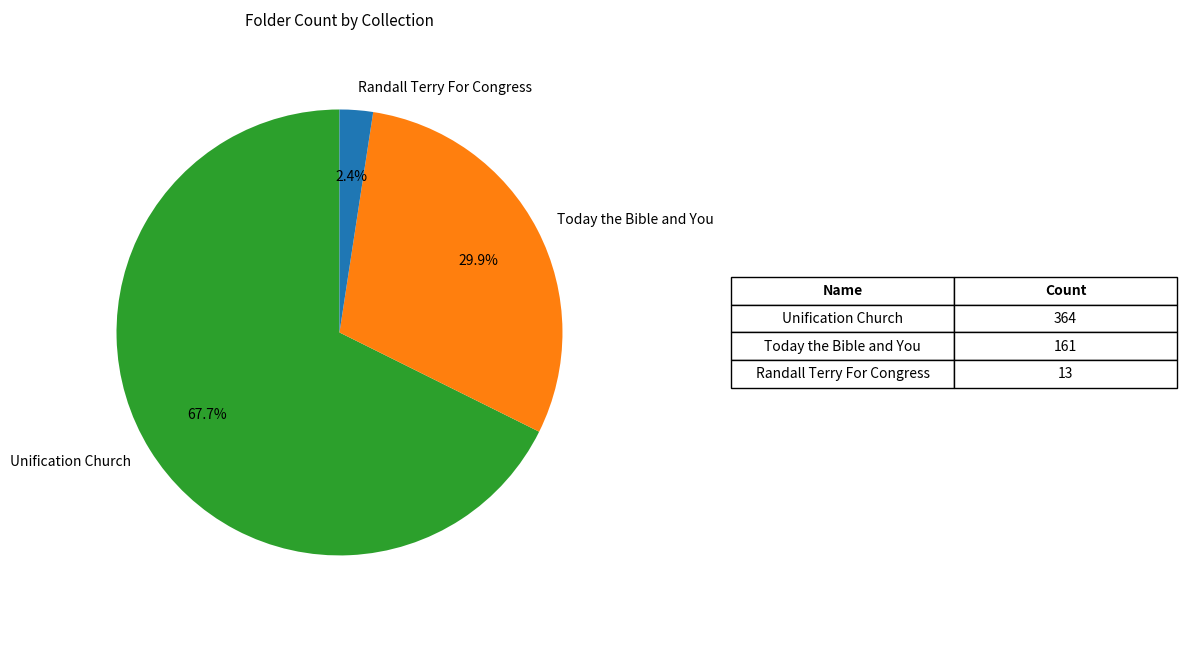

Does Randall Terry For Congress account for over 50% of the chart?

No